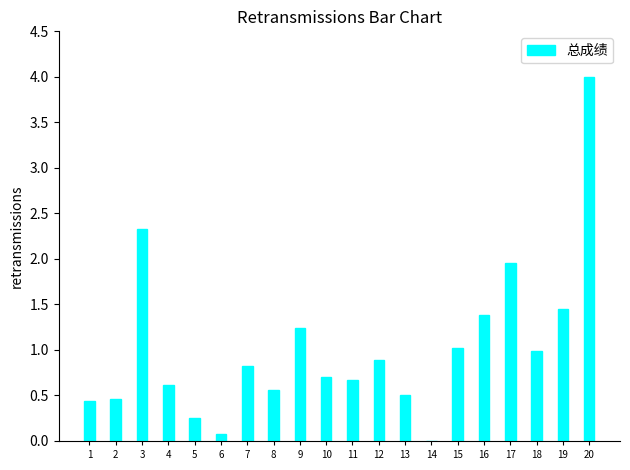

Read the value at 7.

0.8